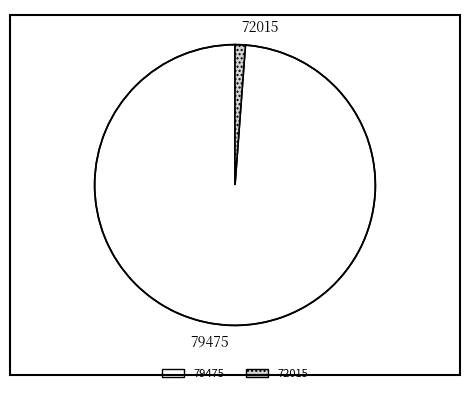

Is there a majority slice in this chart?

Yes